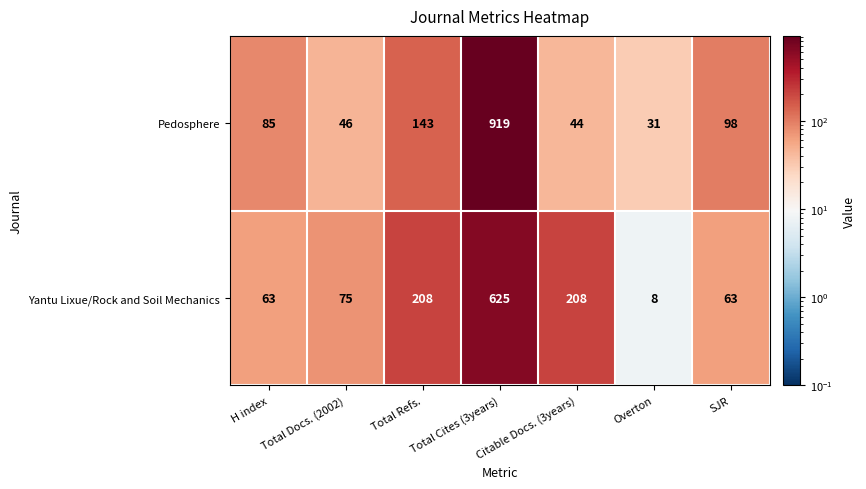

List the series in order of their overall mean, lowest first.

Yantu Lixue/Rock and Soil Mechanics, Pedosphere